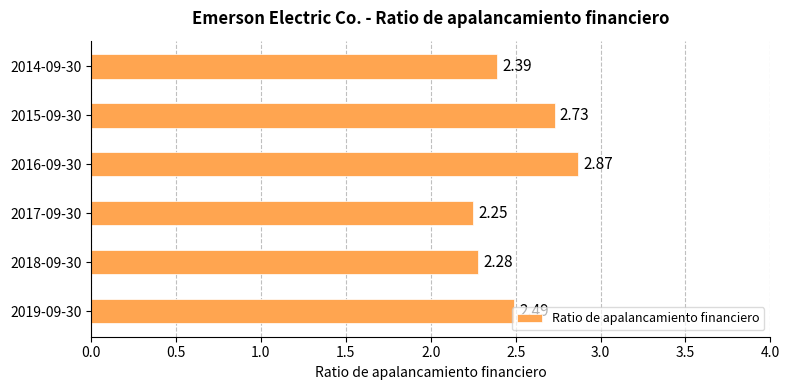

List the labels in order of value, largest first.

2016-09-30, 2015-09-30, 2019-09-30, 2014-09-30, 2018-09-30, 2017-09-30